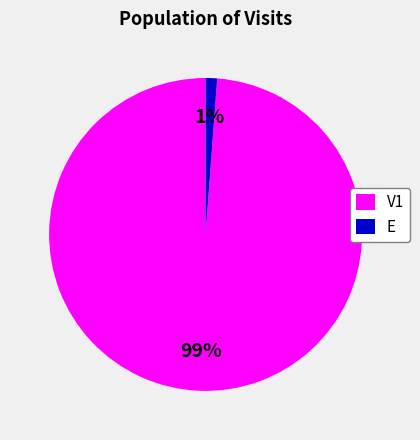

To the nearest percent, what percentage of the pie is E?

1%